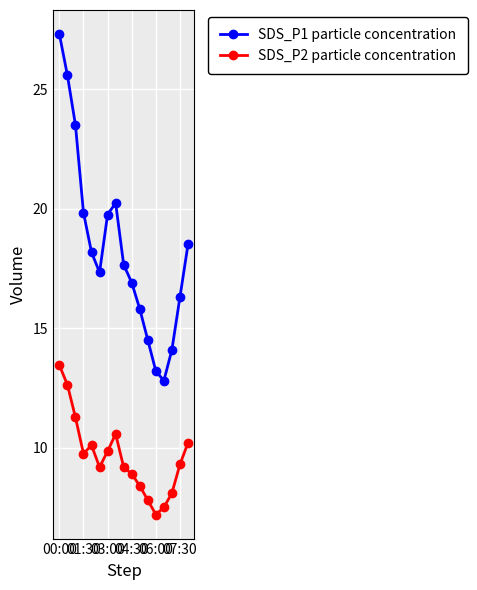

Rank the series by their maximum value, from lowest to highest.

SDS_P2 particle concentration, SDS_P1 particle concentration